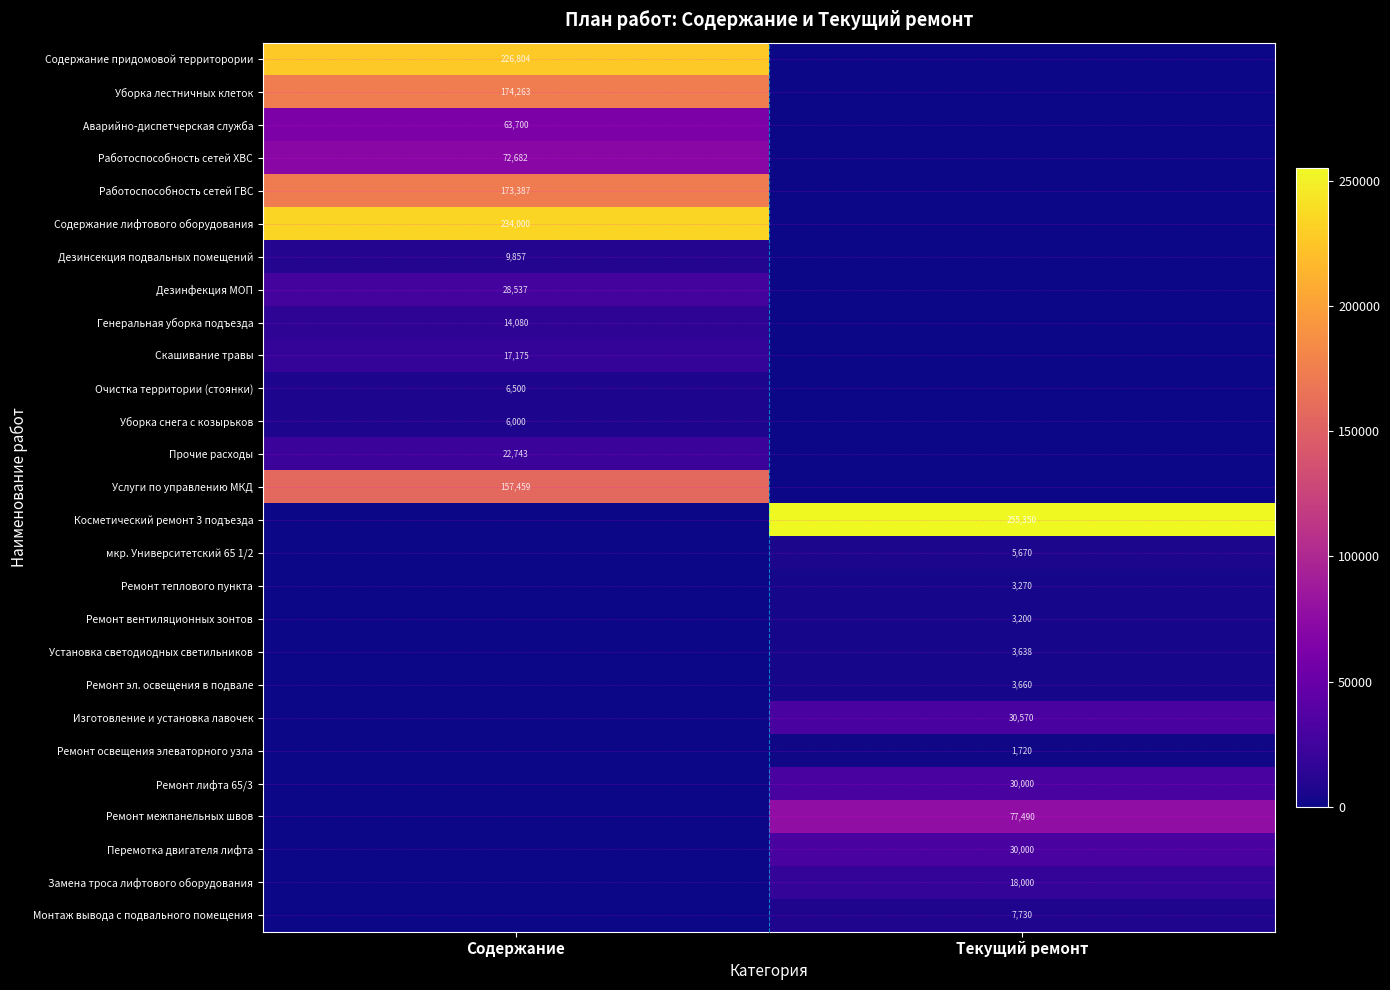

The Установка светодиодных светильников series shows 3638 at Текущий ремонт. True or false?

True